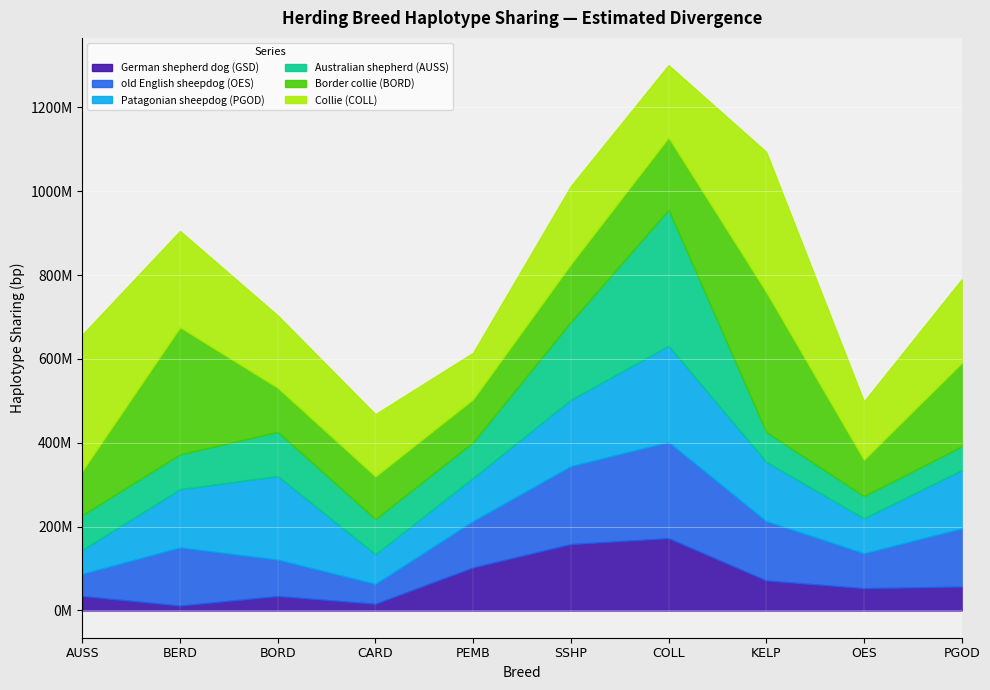

Which has a higher value, 8 or 6?

6